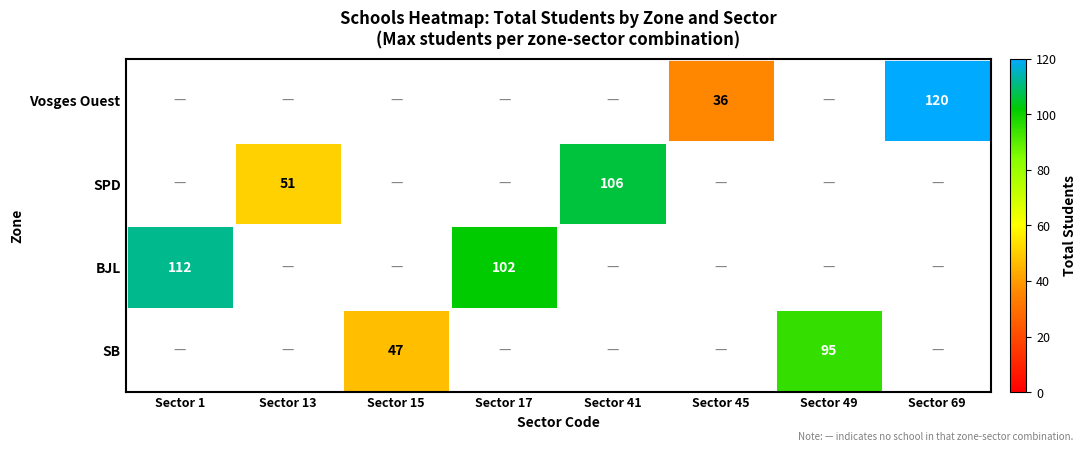

Is the value of SPD at Sector 41 greater than the value of Vosges Ouest at Sector 69?

No